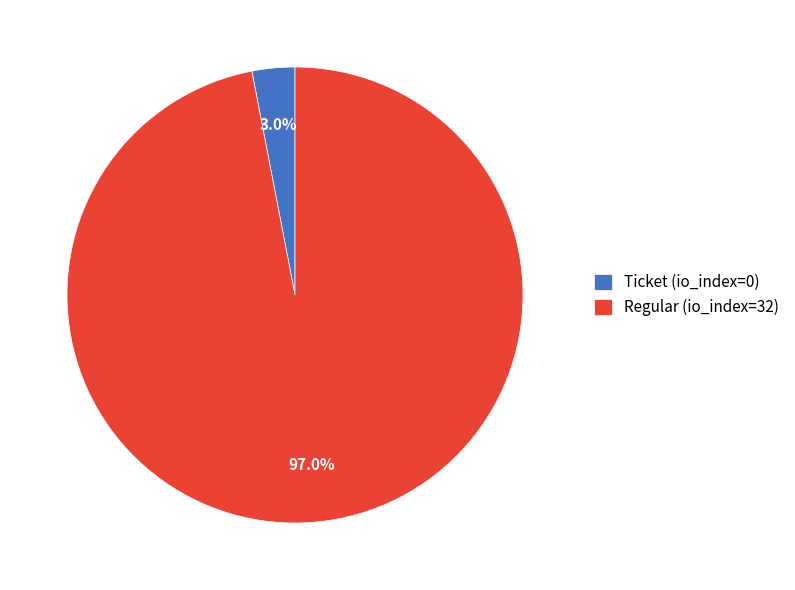

To the nearest percent, what percentage of the pie is Regular (io_index=32)?

97%